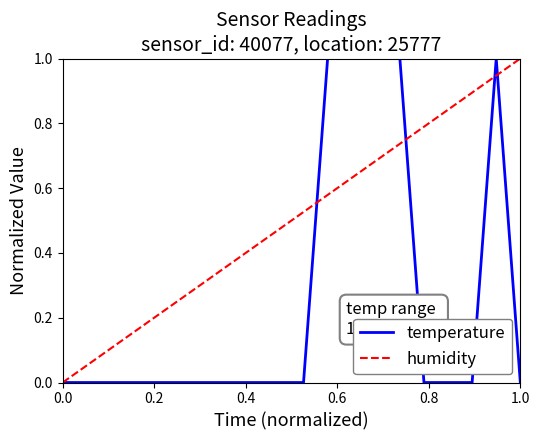

How many series are shown in this chart?

2